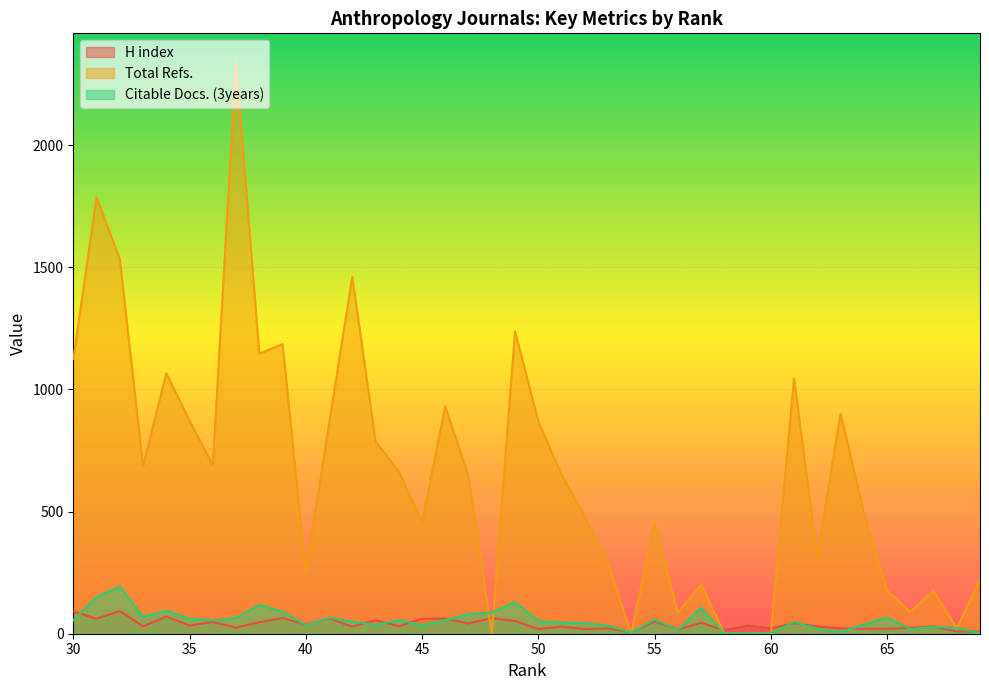

How many data points in Citable Docs. (3years) are less than 52?

20